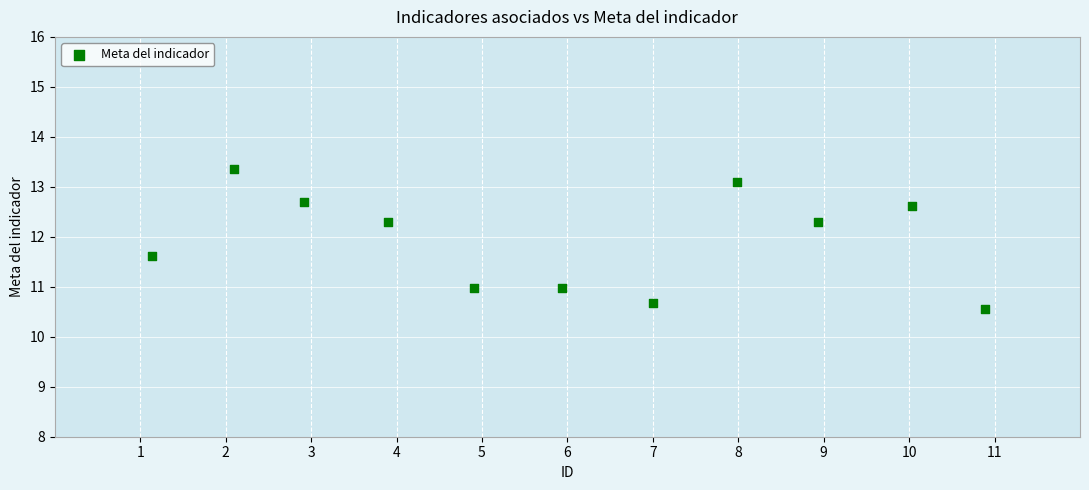

What is the range of X values (max minus min)?

9.8